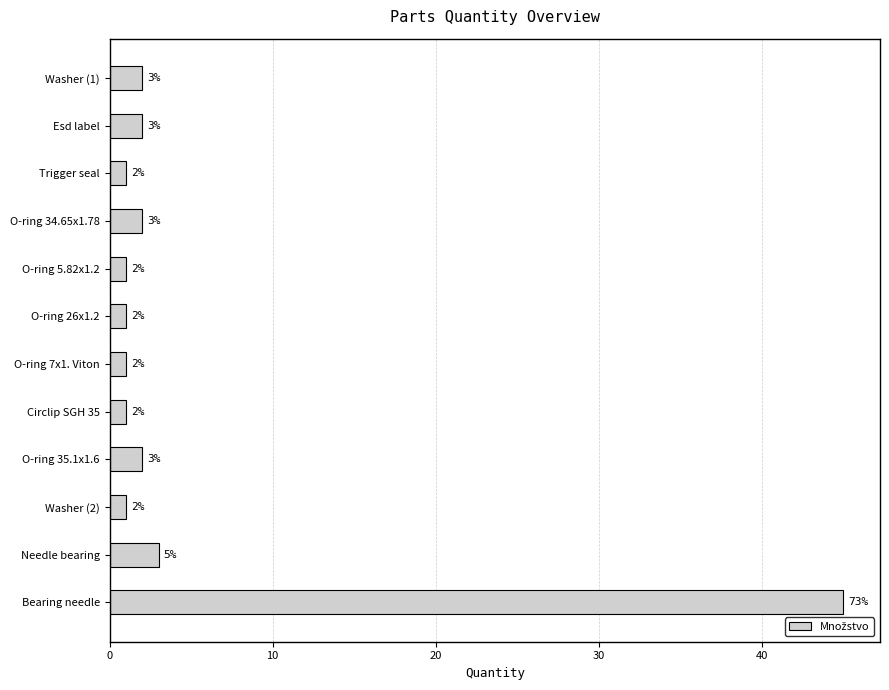

What is the average value?

5